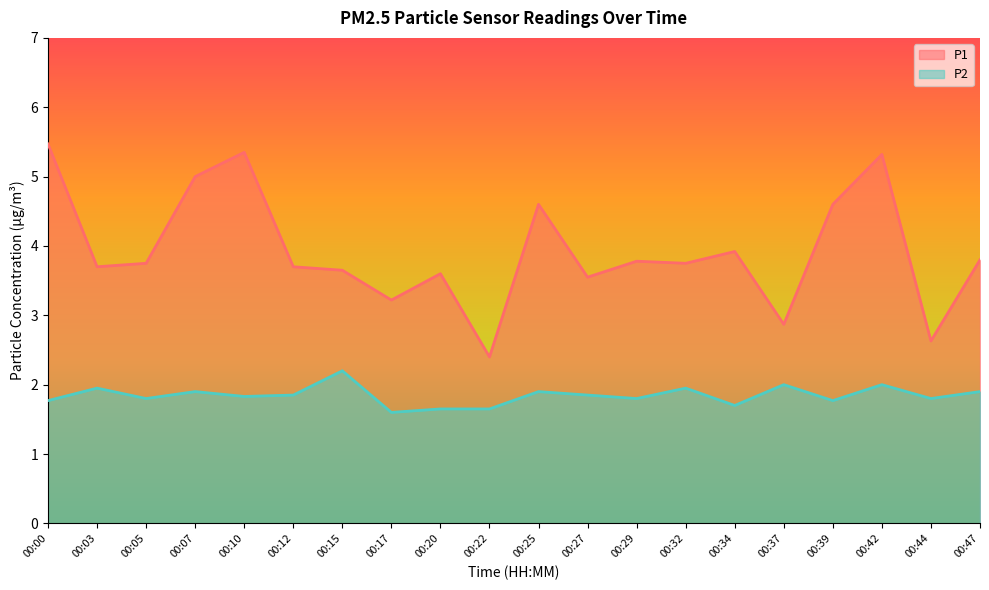

In P2, how many points are higher than both neighbors (excluding endpoints)?

7